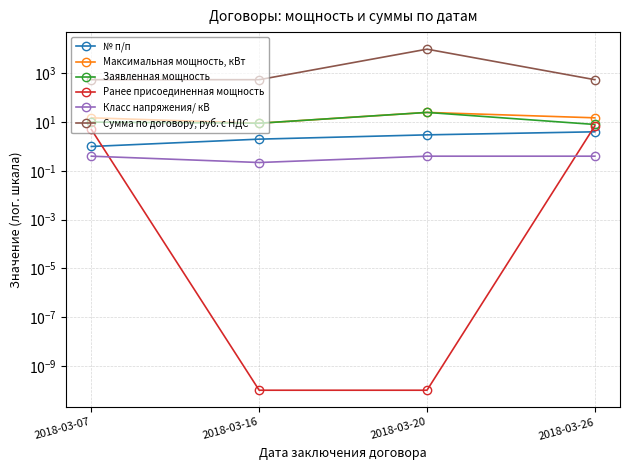

True or false: Ранее присоединенная мощность has more than 1 interior local peaks.

False